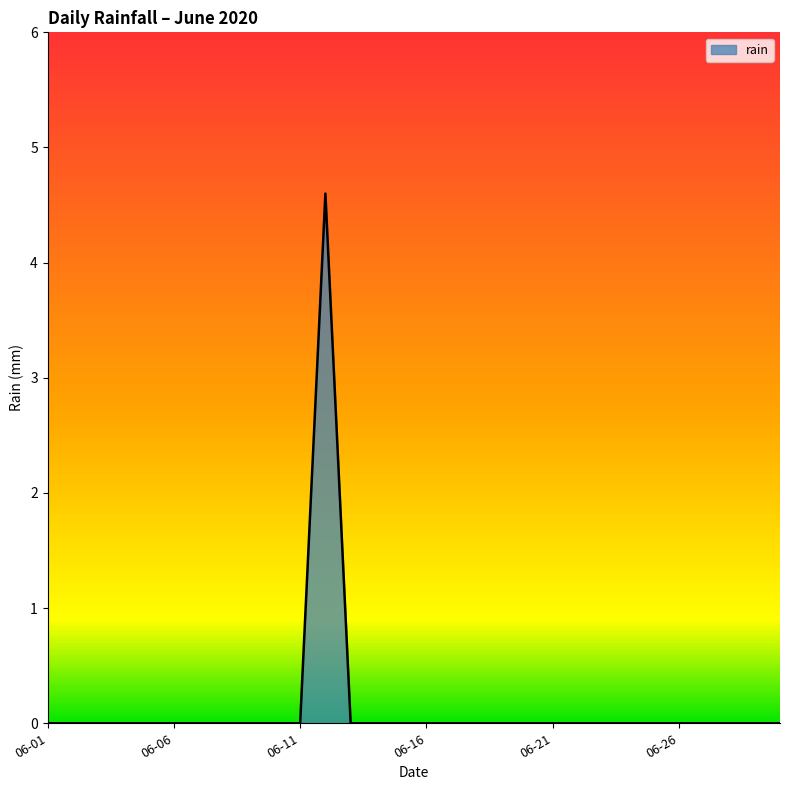

How many distinct data groups are displayed?

1